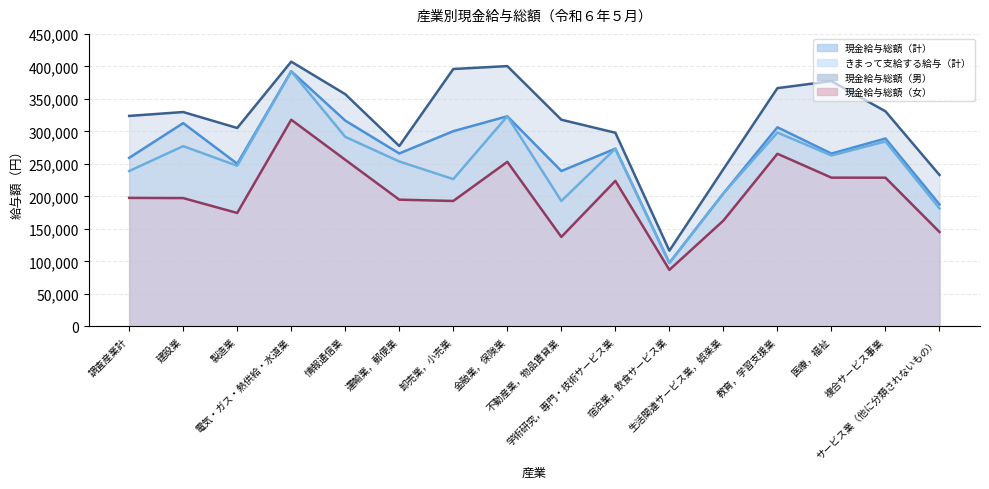

What is the greatest value displayed?

407306